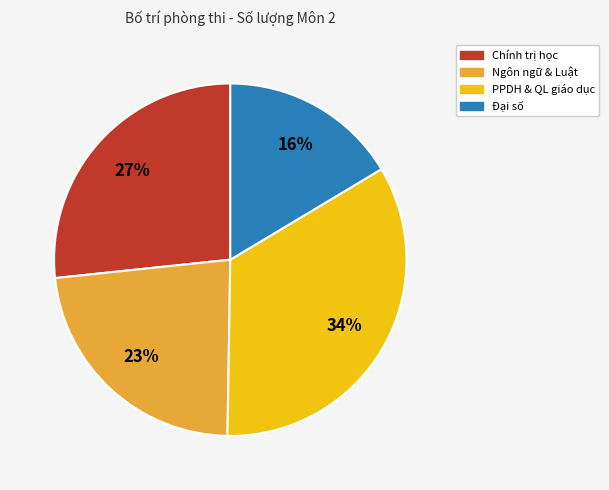

Is there any slice that represents more than half of the pie?

No